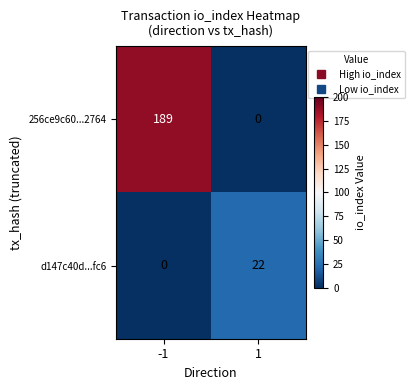

Rank the series by their maximum value, from highest to lowest.

256ce9c60...2764, d147c40d...fc6